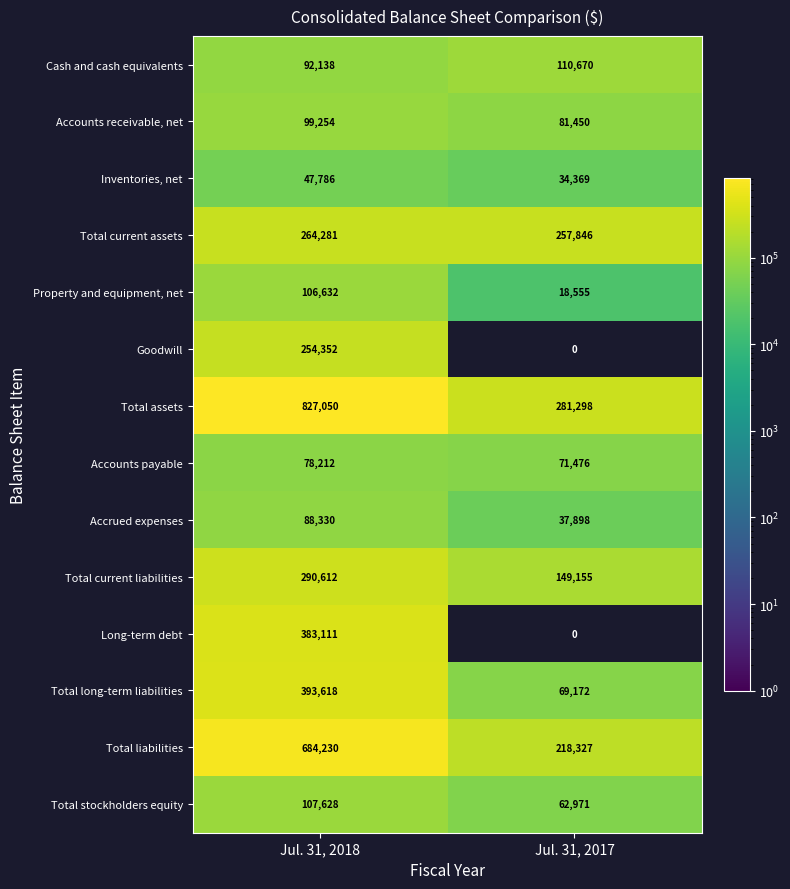

Rank the categories by Accounts payable value from highest to lowest.

Jul. 31, 2018, Jul. 31, 2017